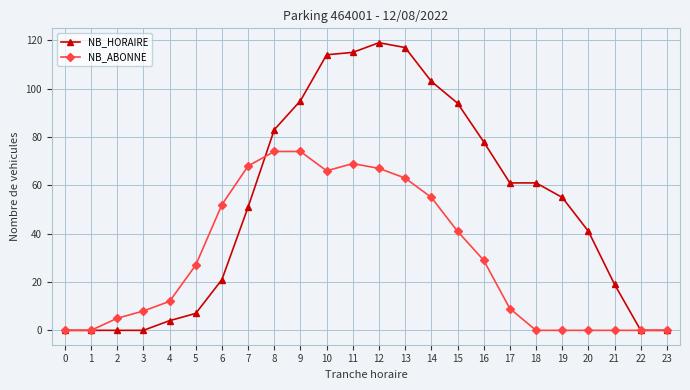

Is it true that NB_ABONNE equals 1 at 2?

False